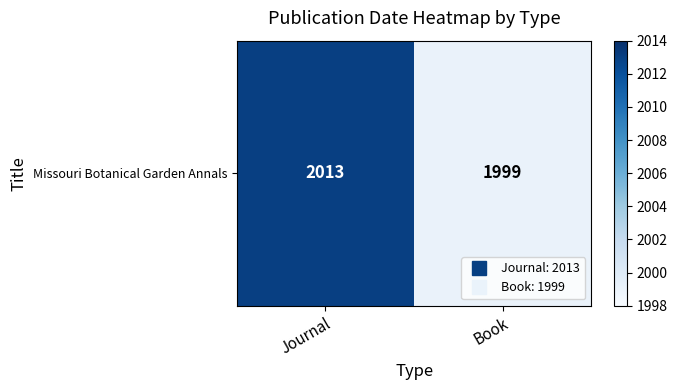

Rank the categories by value from highest to lowest.

Journal, Book